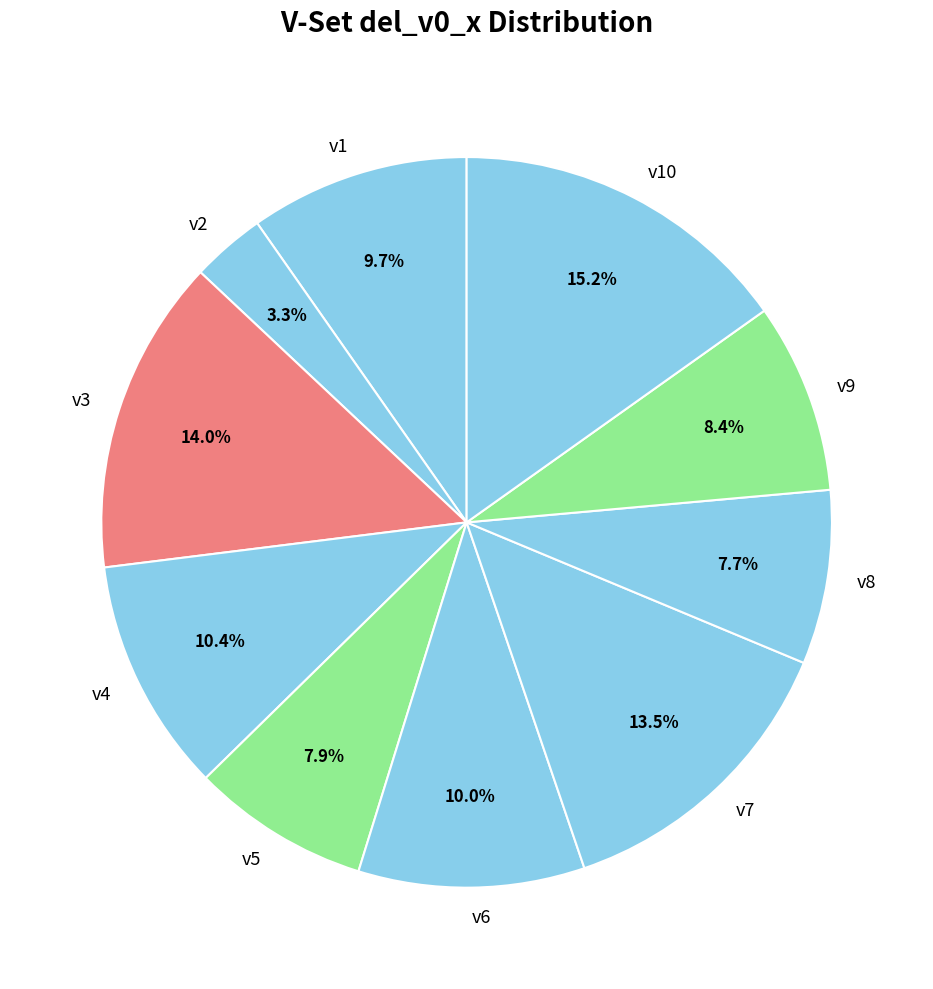

Is it true that v1 is 10% of the pie?

True